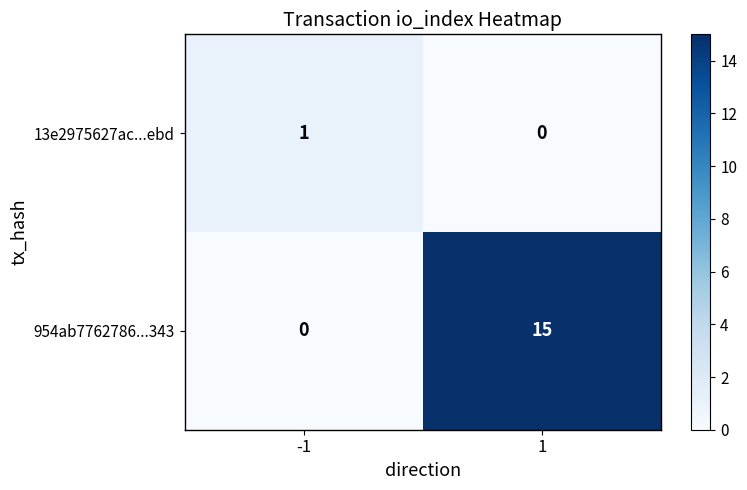

Which series changed the most between -1 and 1?

954ab7762786...343